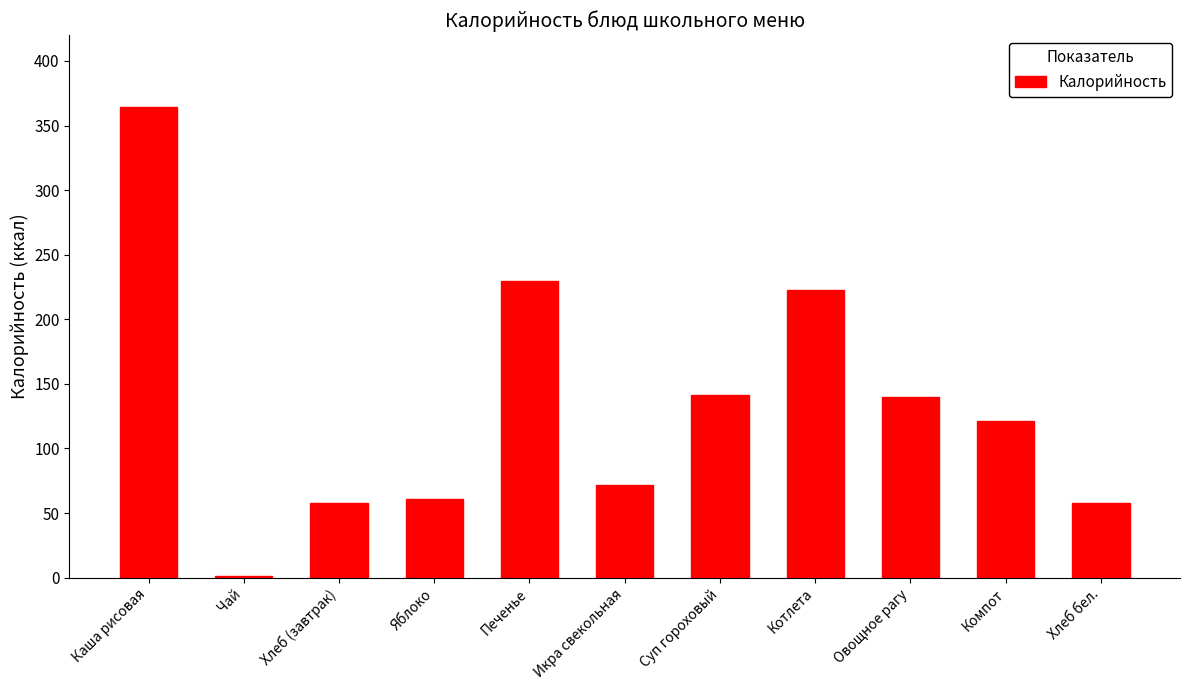

The value at Икра свекольная is 127.5. True or false?

False